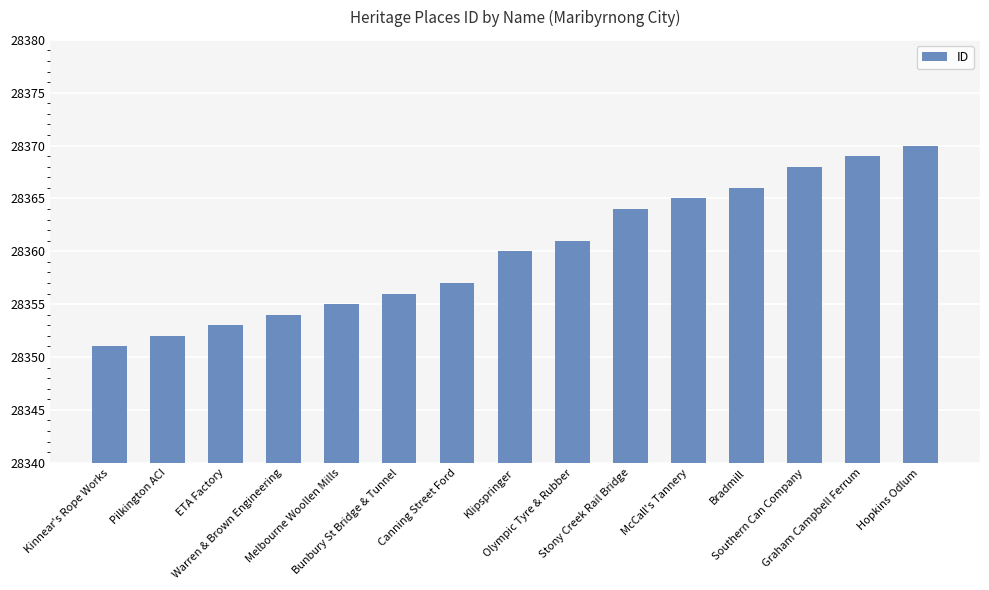

What is the value of the 7th bar from the left?

28357